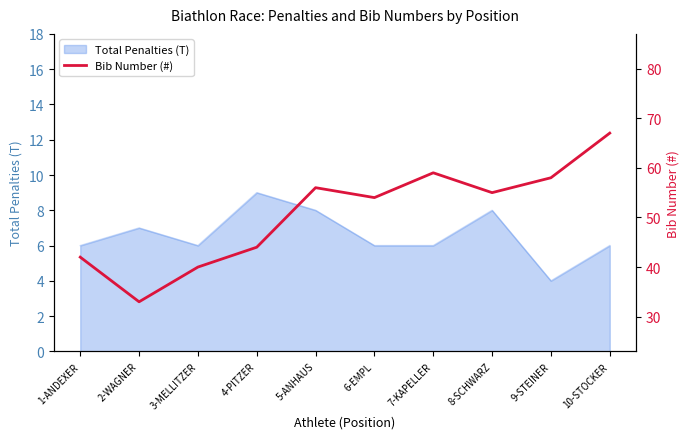

The value at 1-ANDEXER is 28. True or false?

False